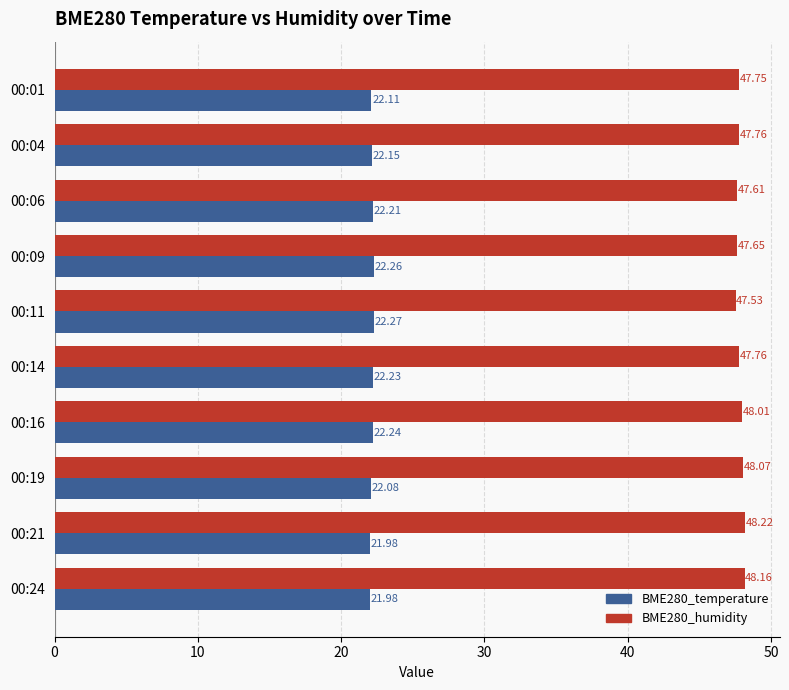

What is the difference between the maximum and minimum values in the BME280_temperature series?

0.3